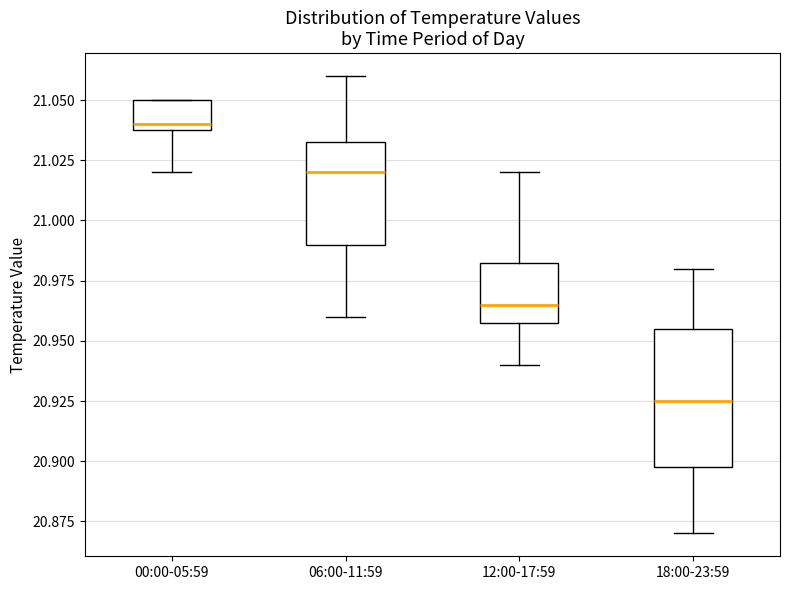

Where does the lower whisker of the box for 12:00-17:59 end on the y-axis? The values are not printed on the chart, so give them approximately, as read against the axis.

20.940